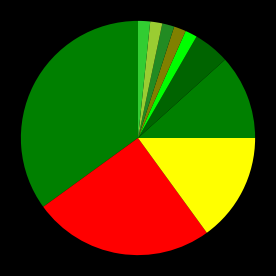

To the nearest percent, what is the average slice percentage?

10%